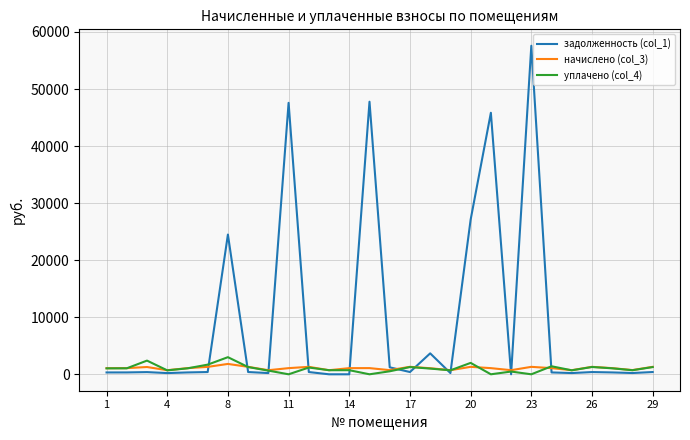

In уплачено (col_4), how many points are higher than both neighbors (excluding endpoints)?

9